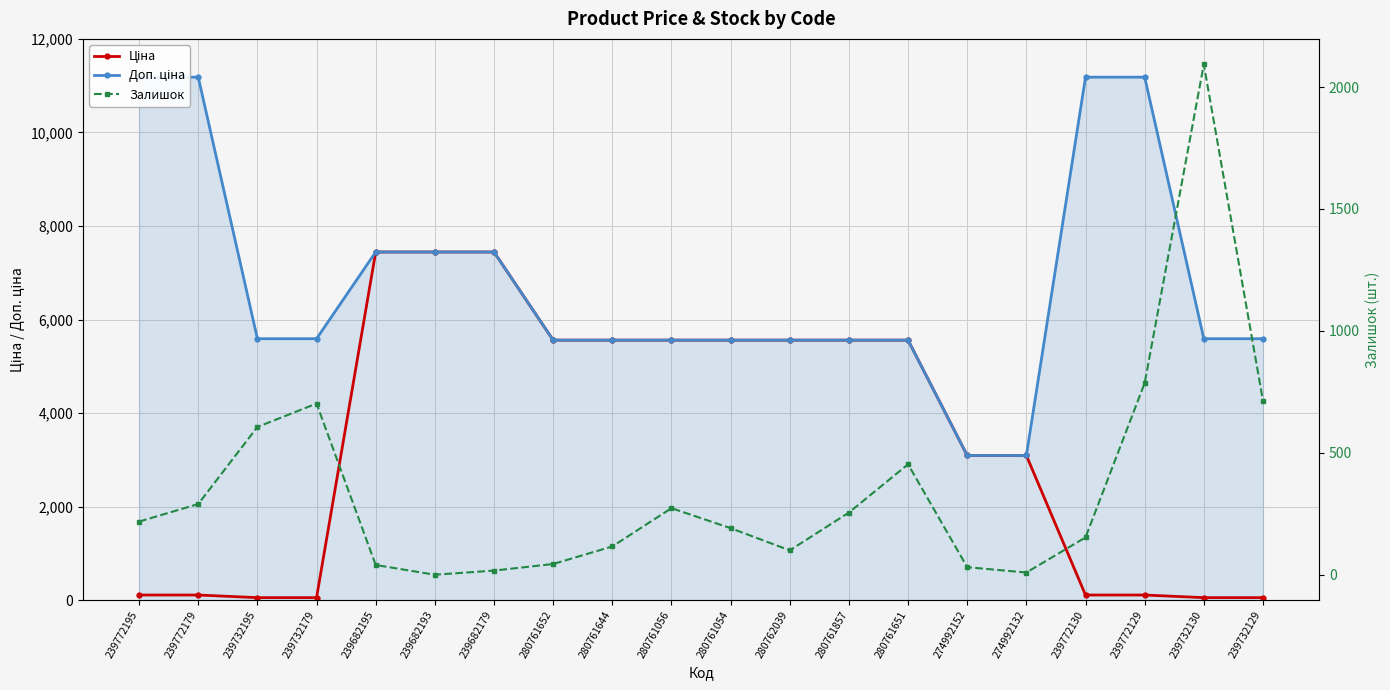

What is the label of the 10th point from the right?

280761054